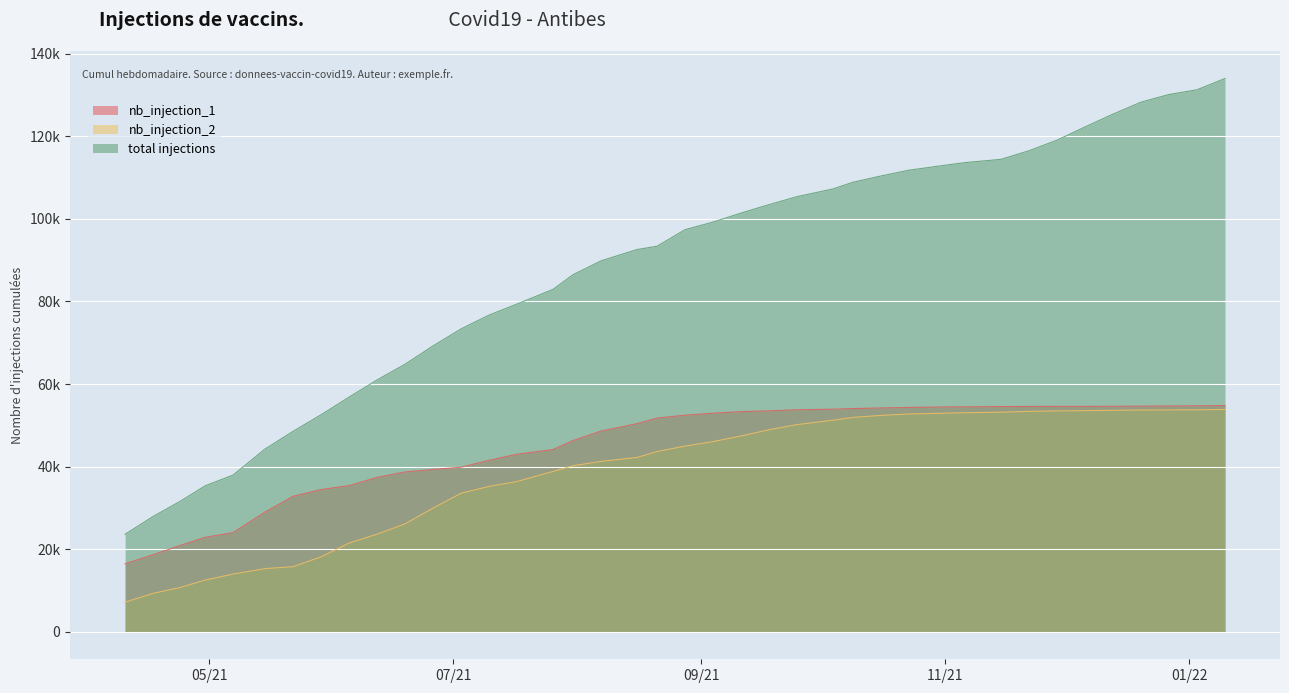

Reading right to left, extract all data points from this chart.

nb_injection_1: 54776	54710	54675	54625	54597	54575	54574	54558	54527	54467	54433	54317	54198	54050	53897	53751	53494	53299	52926	52439	51746	50381	48597	46290	44121	42982	41507	39830	39307	38679	37374	35364	34426	32791	28976	23997	22841	20951	18635	16447
nb_injection_2: 53826	53746	53724	53694	53629	53550	53474	53372	53168	53050	52904	52739	52401	51897	51231	50160	48916	47402	46043	44956	43637	42201	41246	40194	38816	36374	35187	33526	29935	26114	23615	21458	18123	15739	15274	13943	12485	10753	9266	7146
total injections: 134030	131295	130151	128299	125392	122289	119085	116523	114436	113650	112877	111809	110409	108895	107265	105403	103461	101421	99234	97395	93383	92582	89843	86484	82937	79376	76694	73356	69242	64793	60989	56822	52549	48530	44250	37940	35326	31704	27901	23593